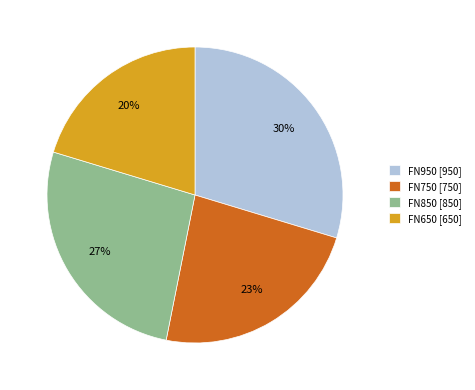

To the nearest percent, what is the average slice percentage?

25%